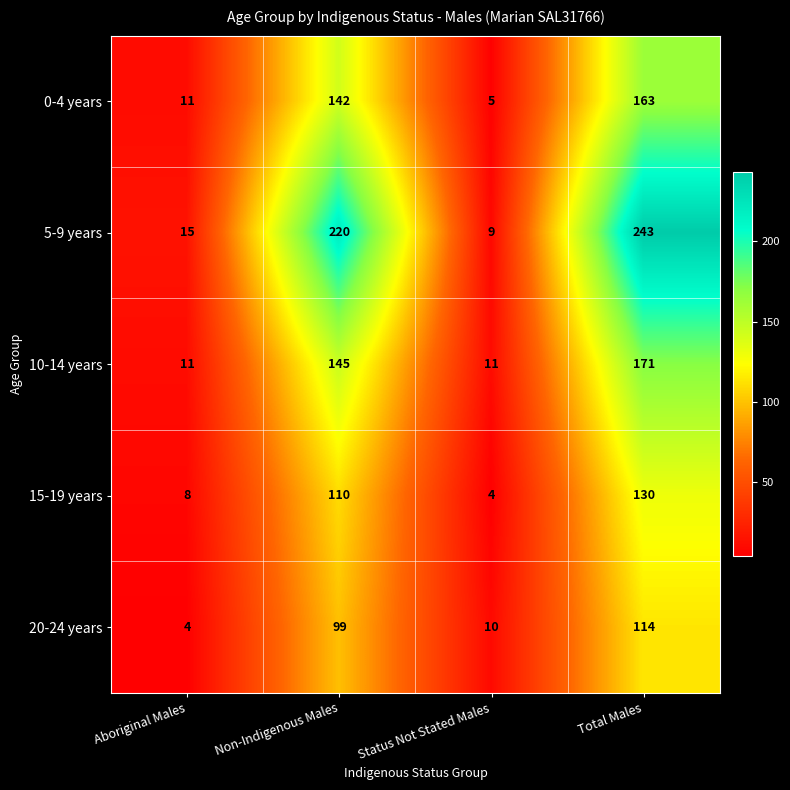

Which series has the largest range (max minus min)?

5-9 years